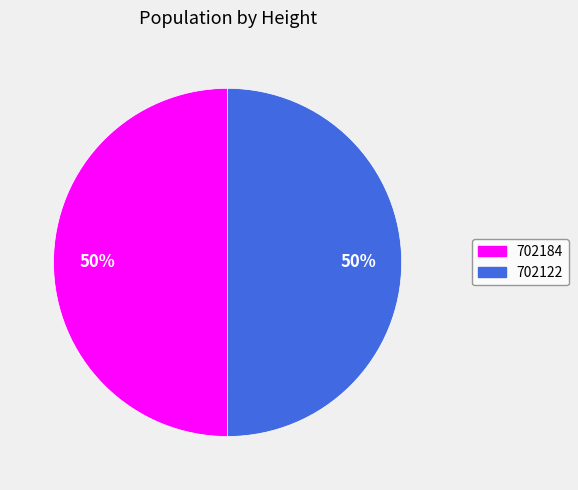

How many slices are in this pie chart?

2